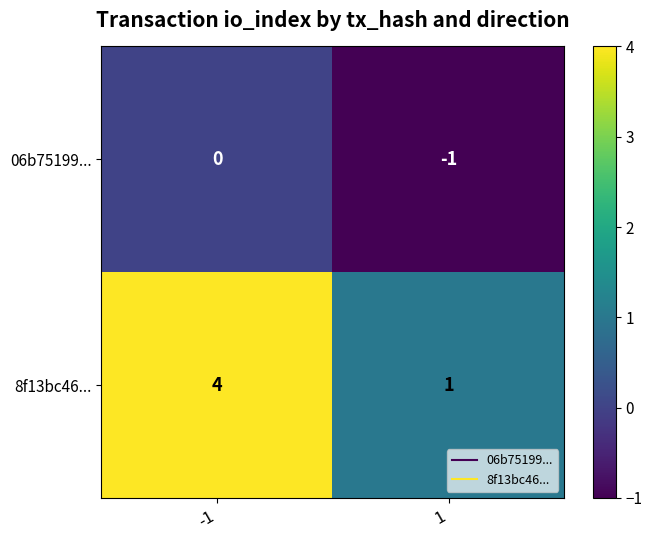

Is the value of 06b75199... at 1 greater than the value of 8f13bc46... at 1?

No